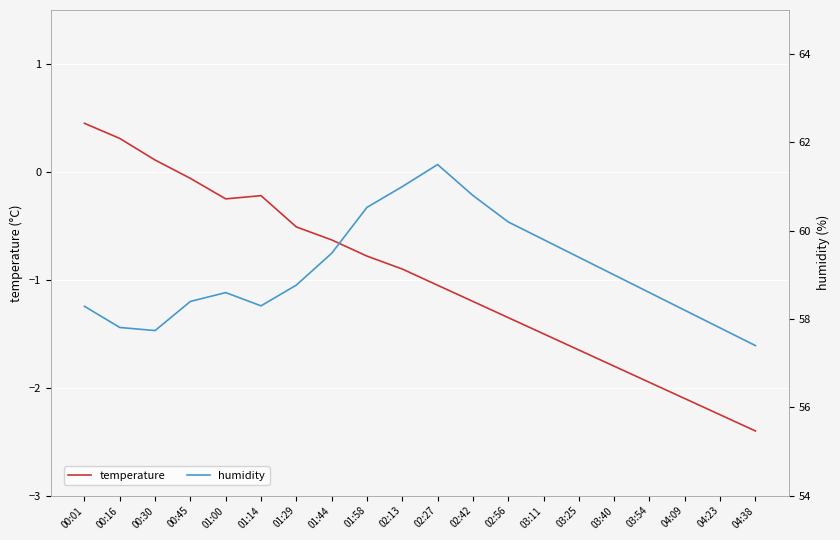

True or false: humidity and temperature cross at least once.

False